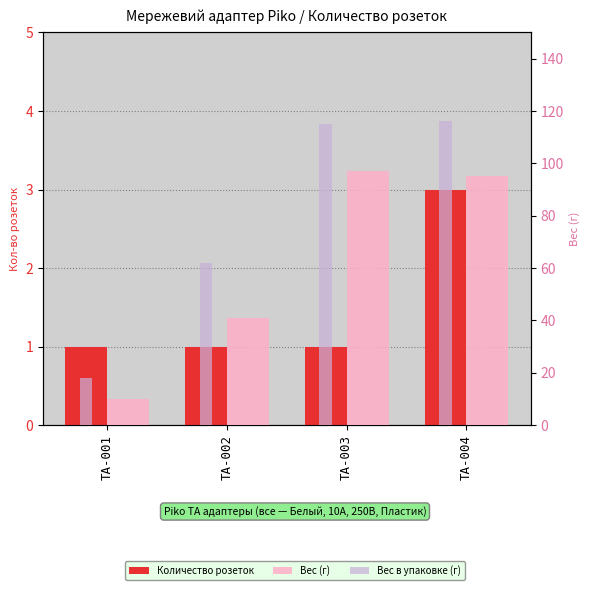

At how many categories does at least one series exceed 36?

3